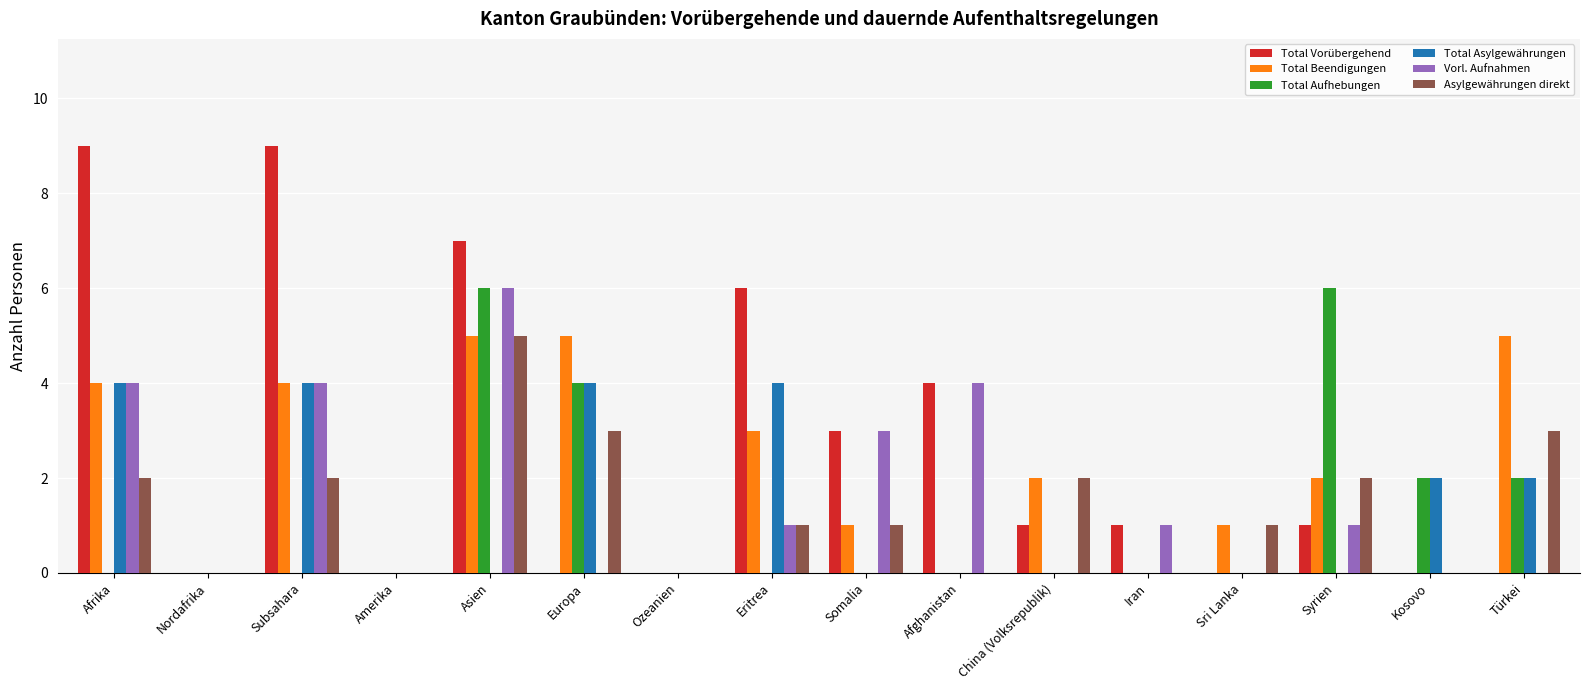

Count the number of categories in the chart.

16